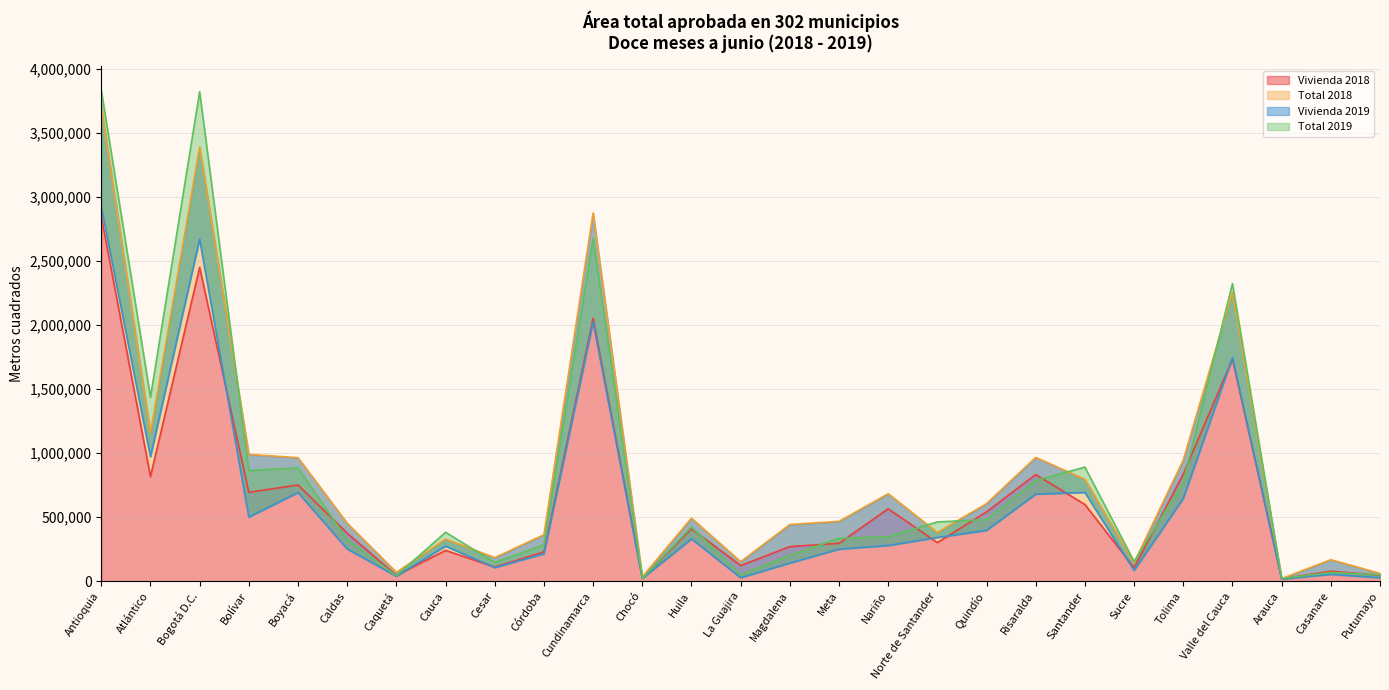

Count the number of categories in the chart.

27